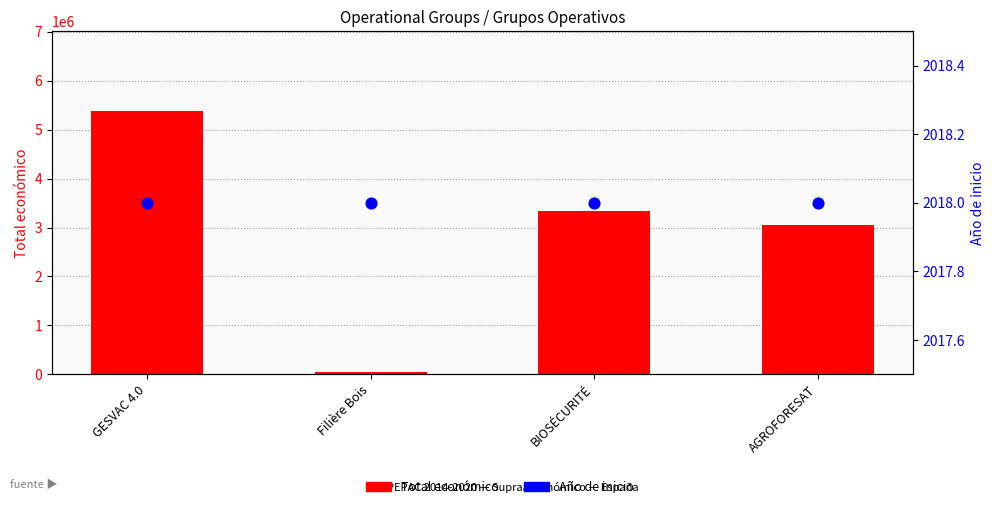

What are all the series names shown in the legend?

Total económico, Año de inicio